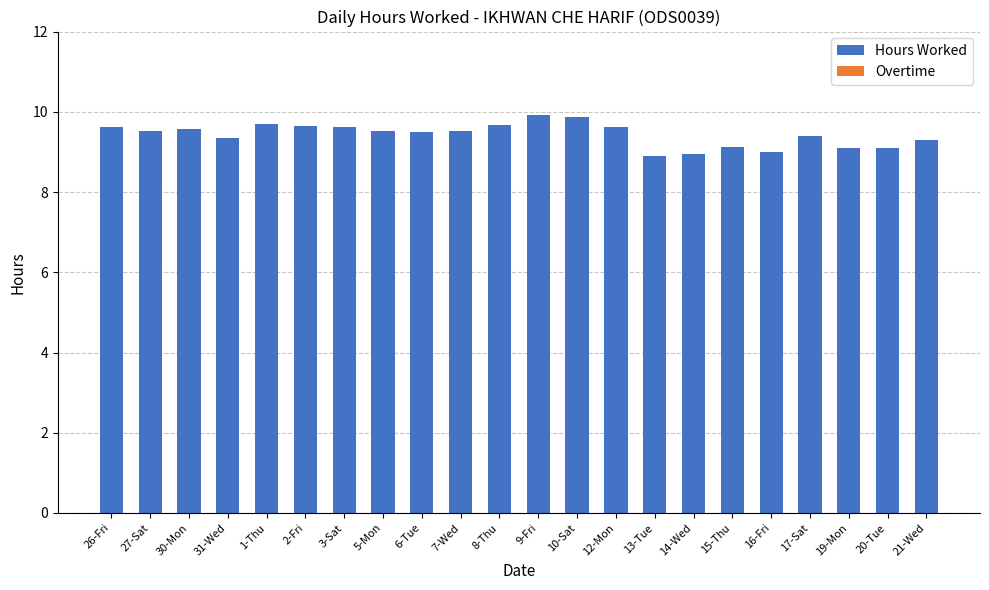

Approximately how many times larger is the value at 27-Sat compared to 19-Mon?

1.0